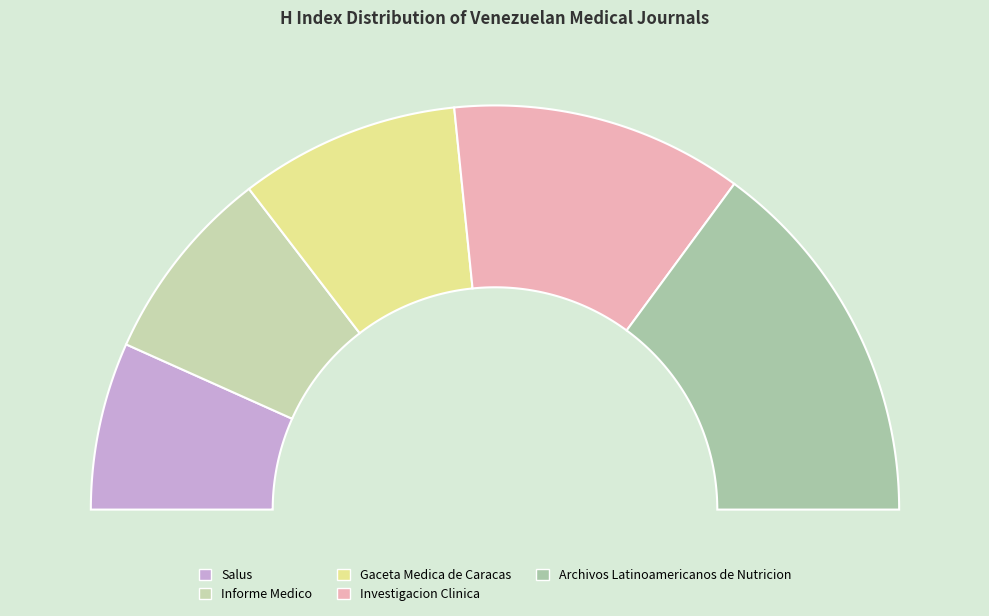

Count the number of slices in the pie.

5